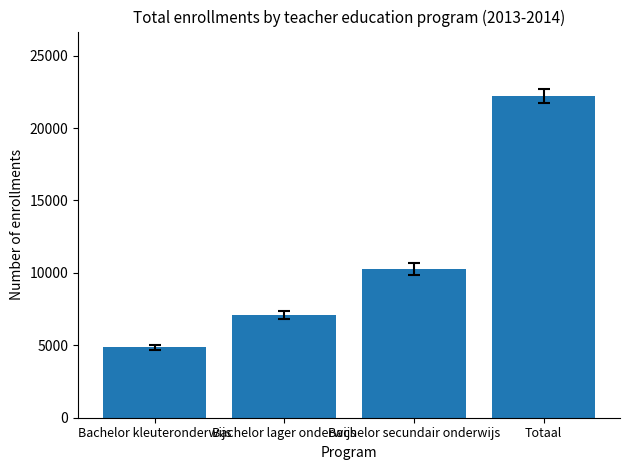

What is the value of the 2nd bar from the left?

7099